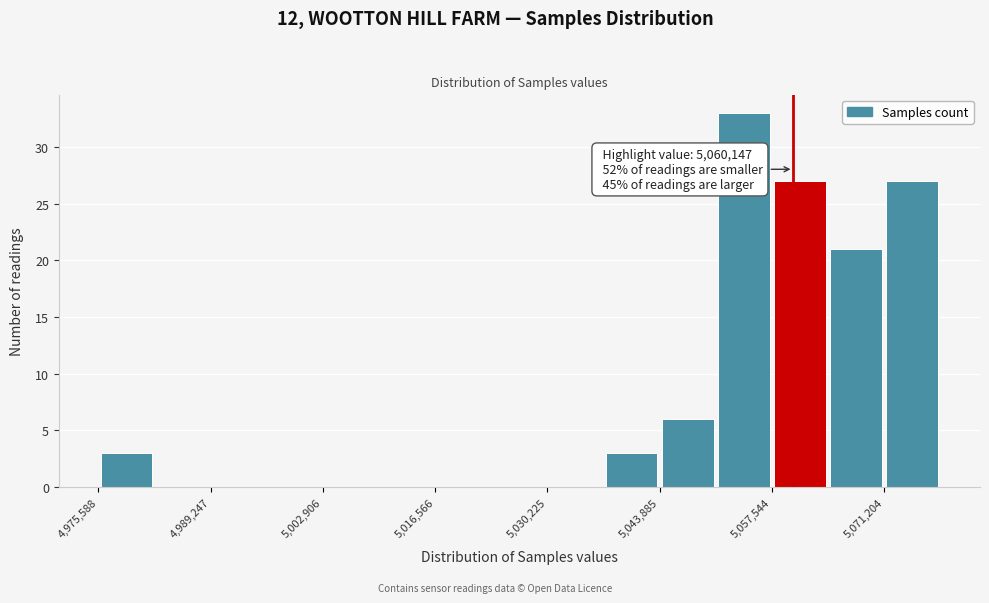

Around what value on the x-axis is the tallest bar? Give the approximate position of its centre, as read against the axis.

5054000